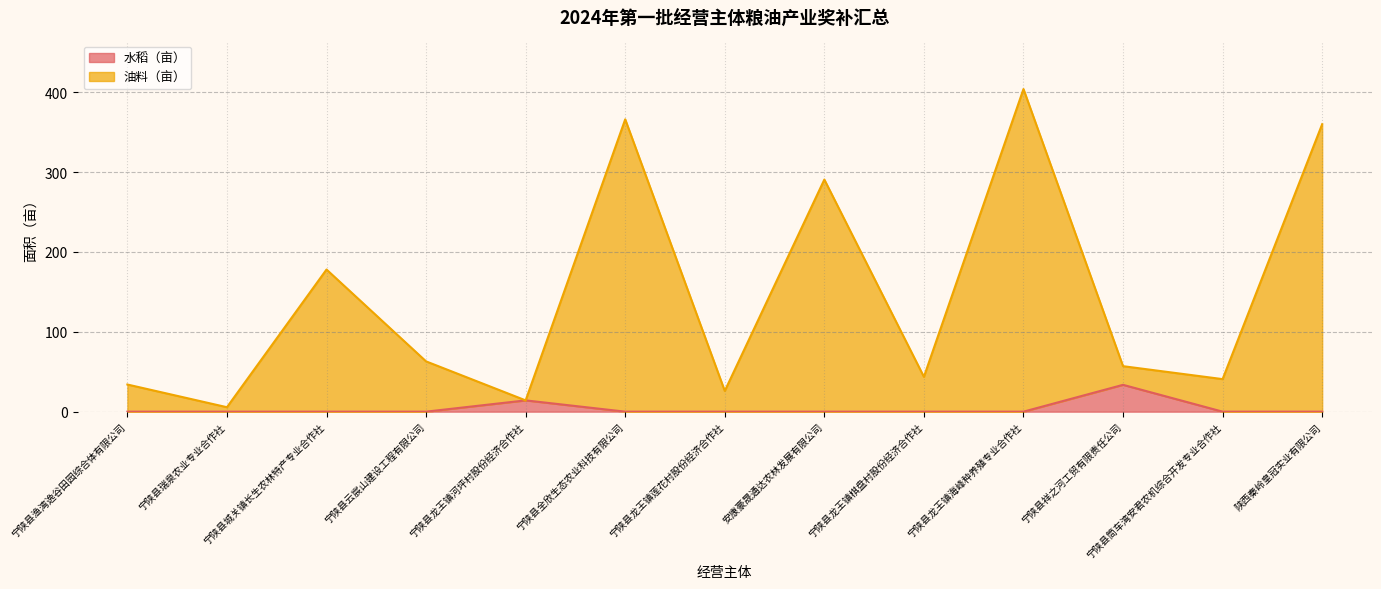

Which series has the largest total across all categories?

油料（亩）